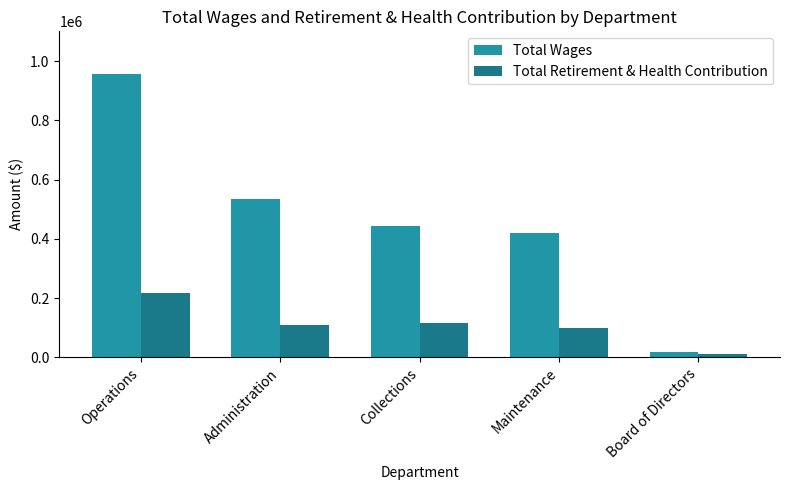

Is it true that Total Retirement & Health Contribution equals 100632 at Maintenance?

True